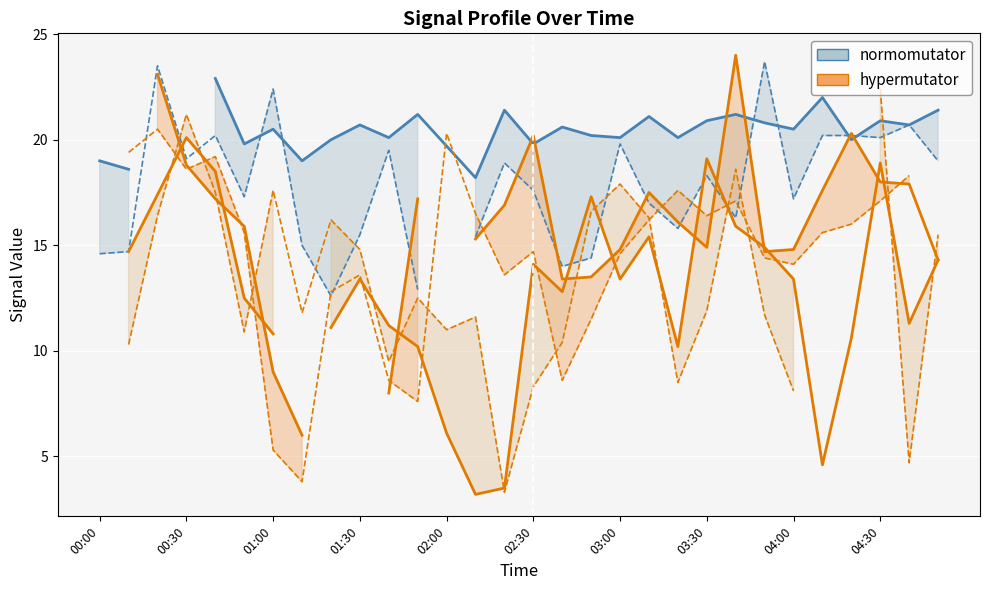

At how many categories does at least one series exceed 7?

30